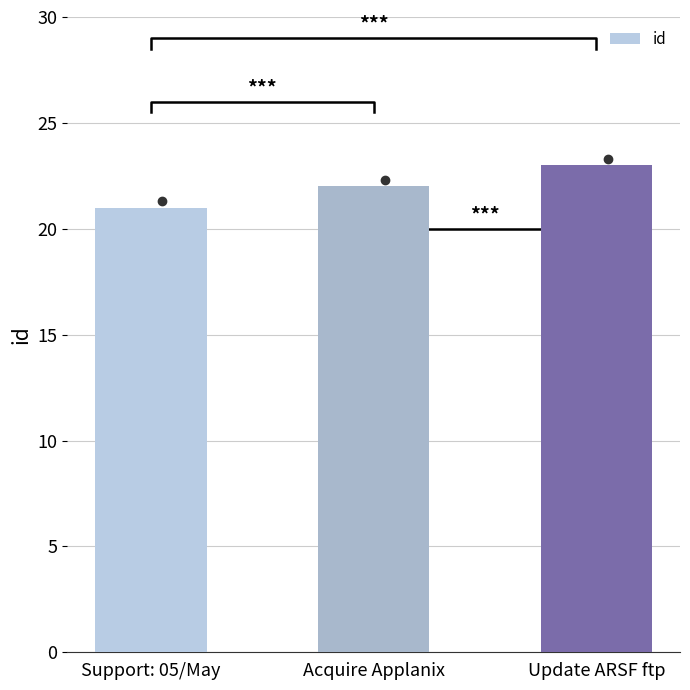

At which label does the data first exceed 22?

Update ARSF ftp